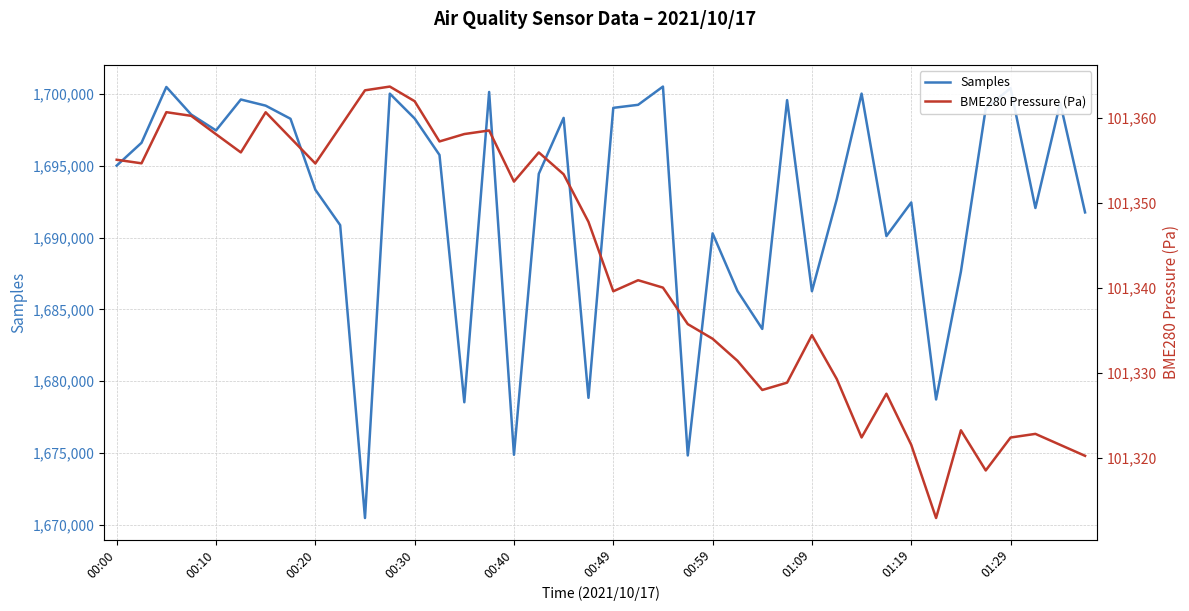

List the series in order of their peak value, lowest first.

BME280 Pressure (Pa), Samples